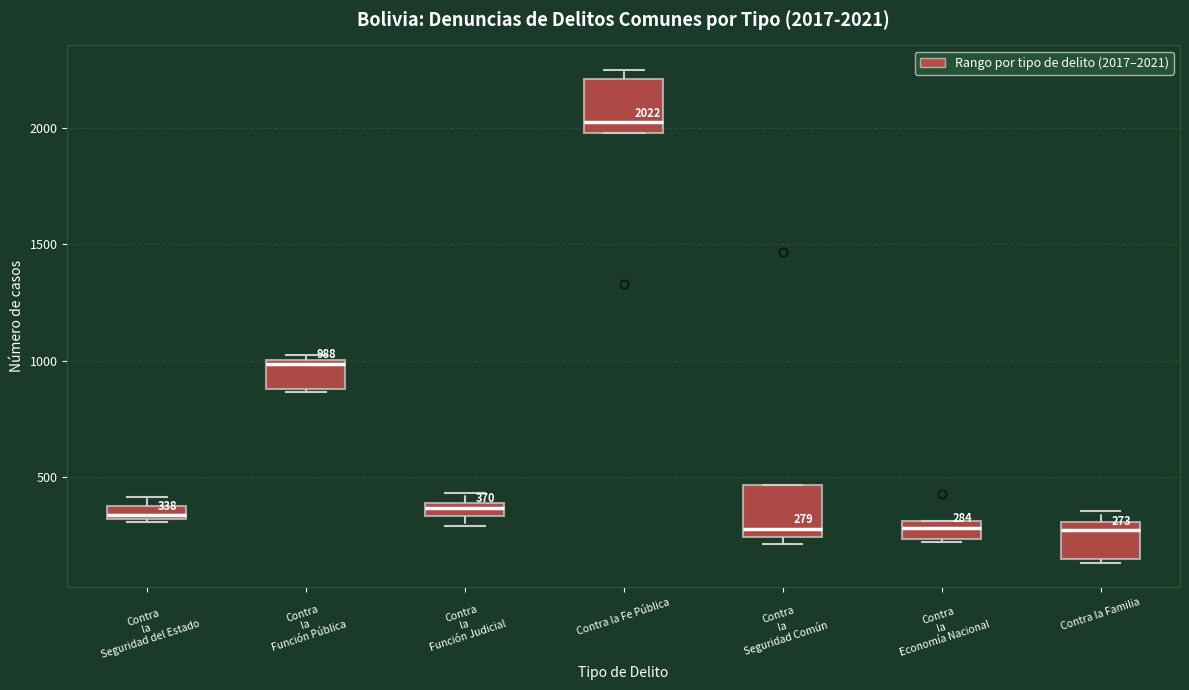

Which box has the highest median line?

Contra la Fe Pública